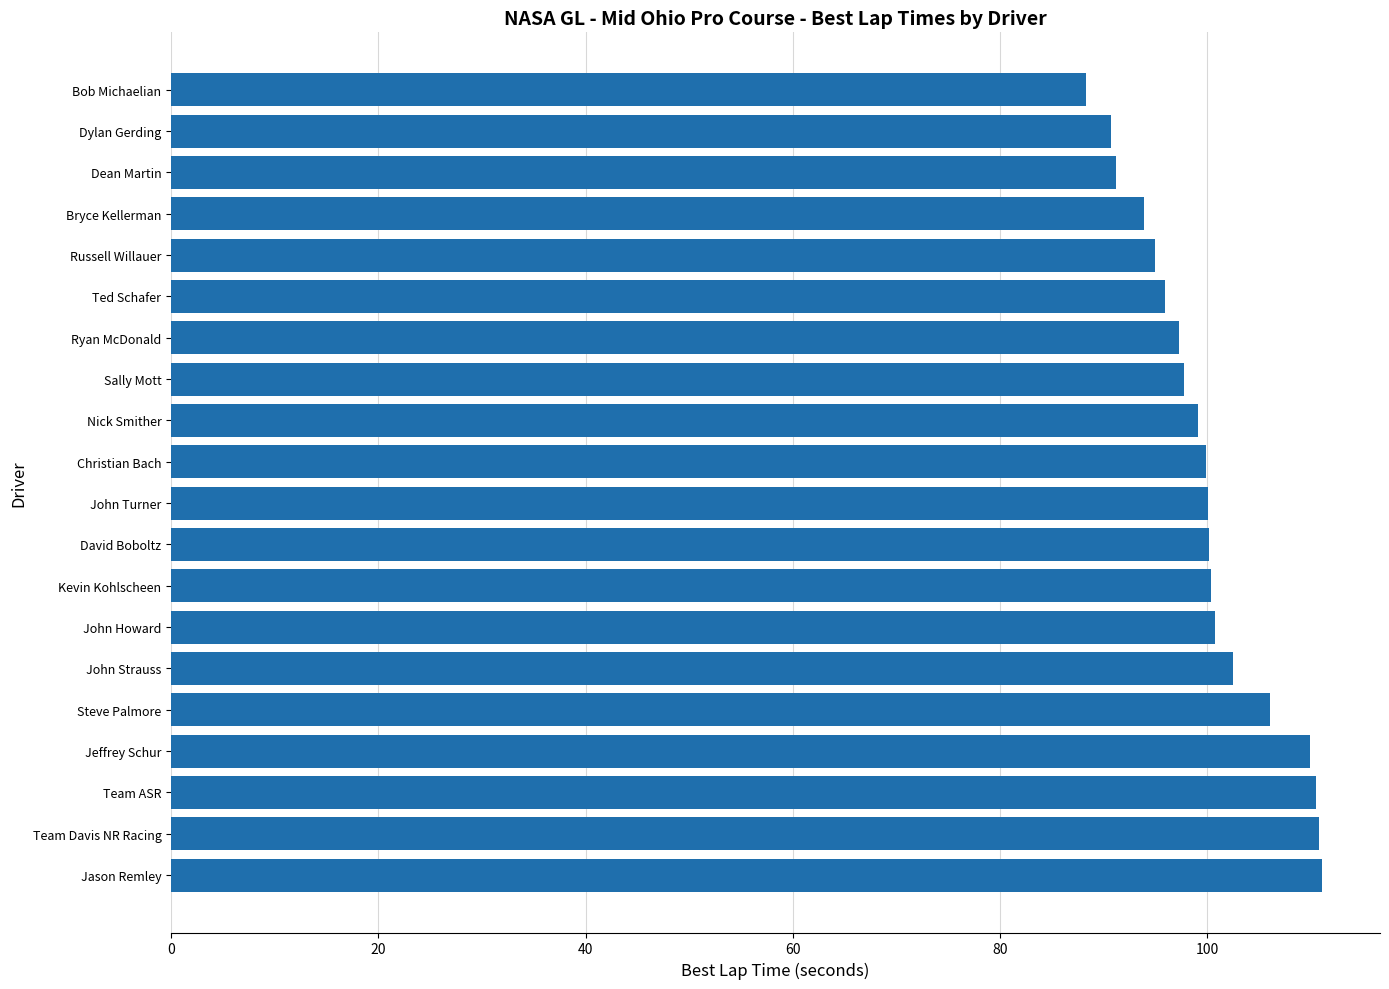

True or false: the data shows 40.4 at Dean Martin.

False